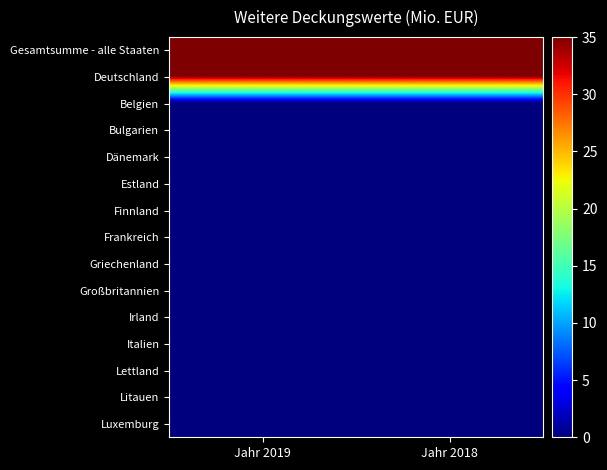

At which category is the sum across all series the highest?

Jahr 2019